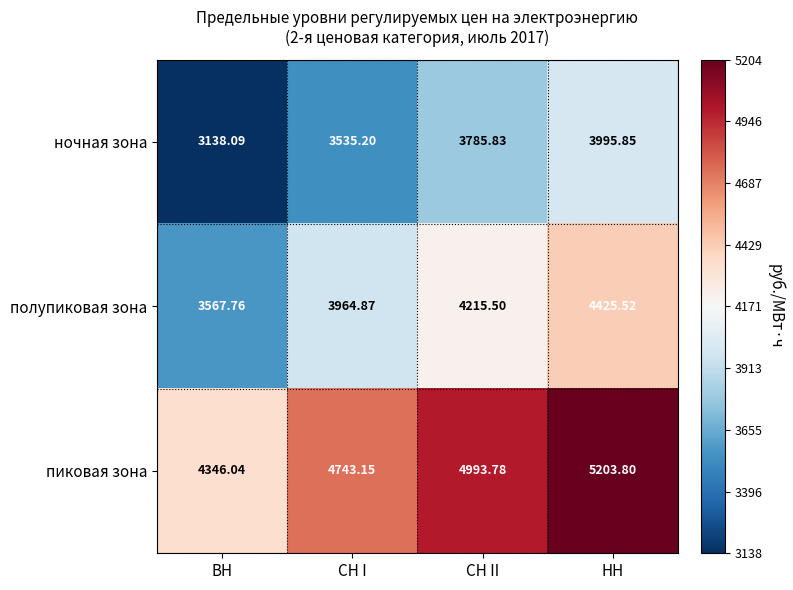

At СН II, list the series in order from largest to smallest.

пиковая зона, полупиковая зона, ночная зона